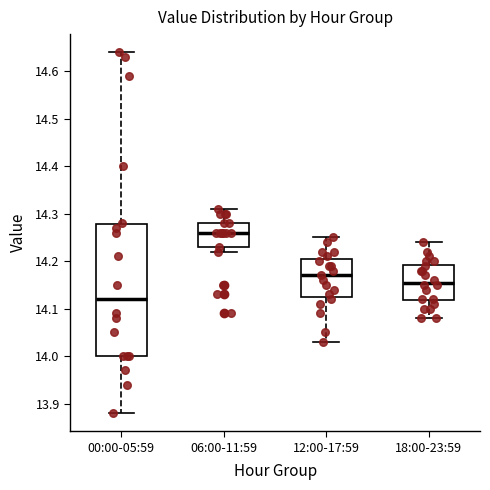

Reading left to right, read every box against the y-axis: the position of its median line, the range the box covers, and the ends of its whiskers. The values are not printed on the chart, so give them approximately, as read against the axis.

00:00-05:59: median 14.12, box 14.00 to 14.28, whiskers 13.88 to 14.64
06:00-11:59: median 14.26, box 14.23 to 14.28, whiskers 14.22 to 14.31
12:00-17:59: median 14.17, box 14.13 to 14.21, whiskers 14.03 to 14.25
18:00-23:59: median 14.16, box 14.12 to 14.19, whiskers 14.08 to 14.24